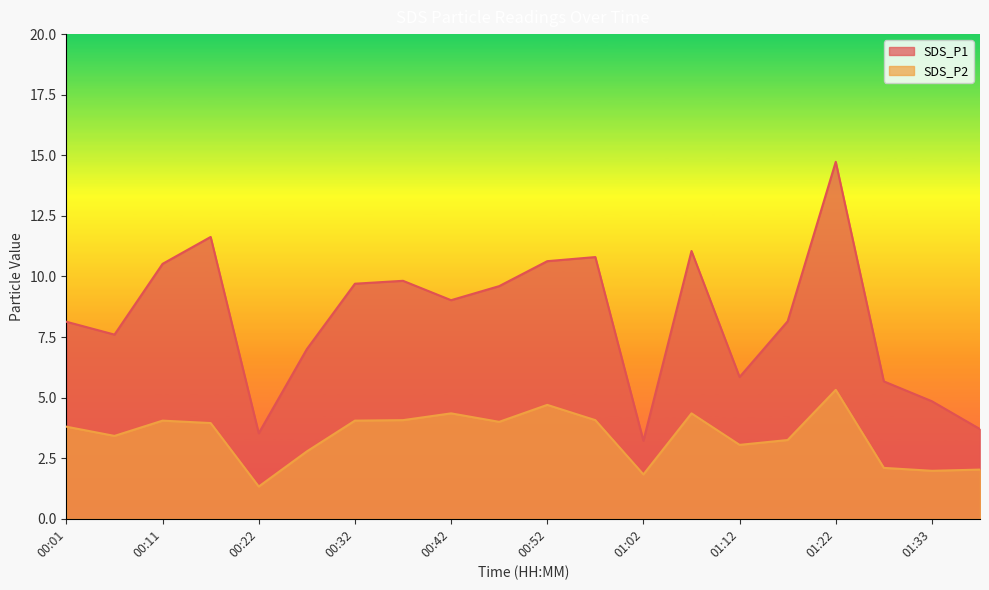

What is the sum of all SDS_P1 values?

165.2